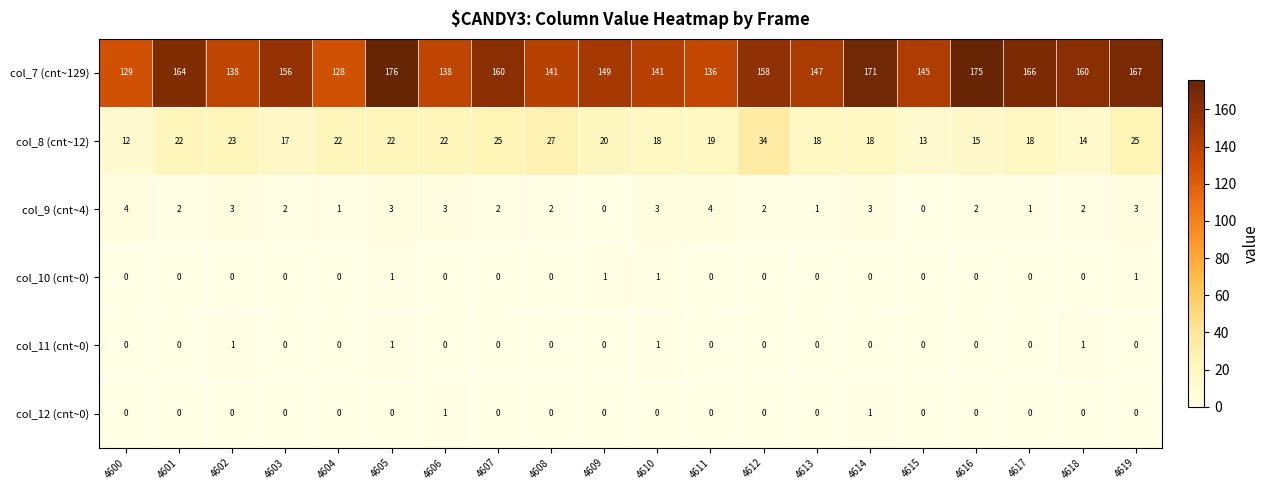

Where is col_8 (cnt~12) nearest to the value 23?

4602